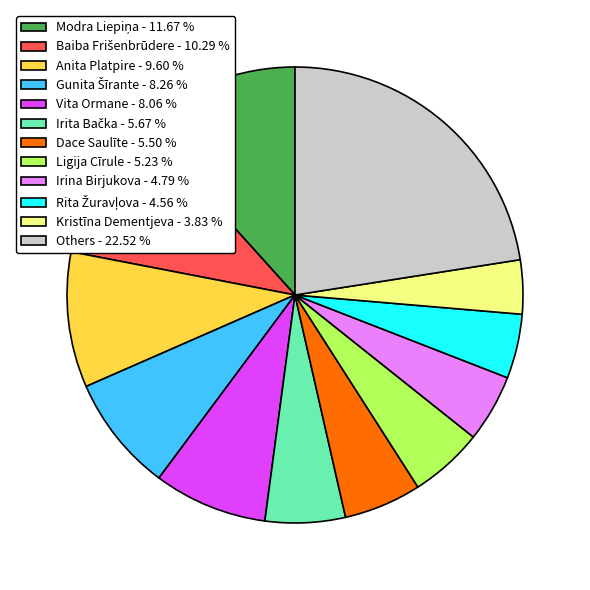

Does any single category account for the majority?

No